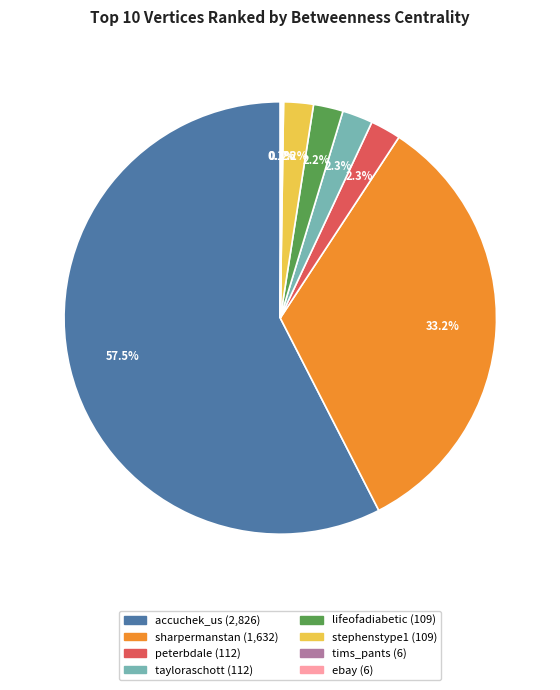

How much of the chart is everything except tayloraschott?

97.7%